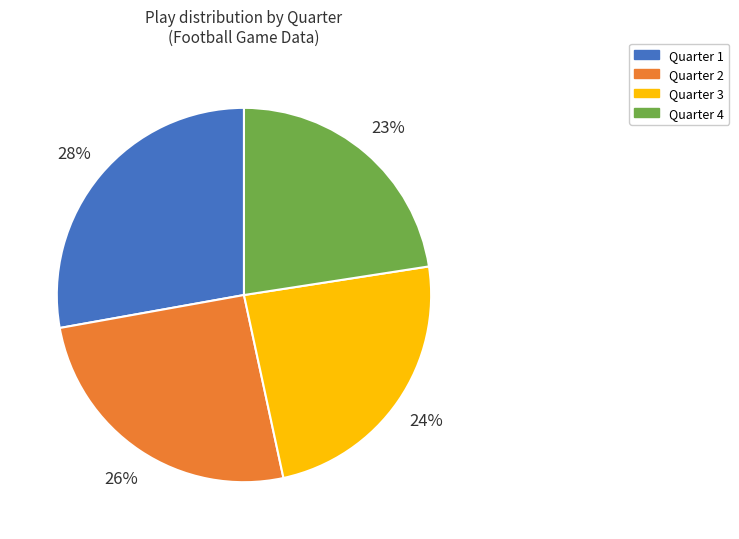

What percentage is the Quarter 2 slice, to the nearest percent?

26%